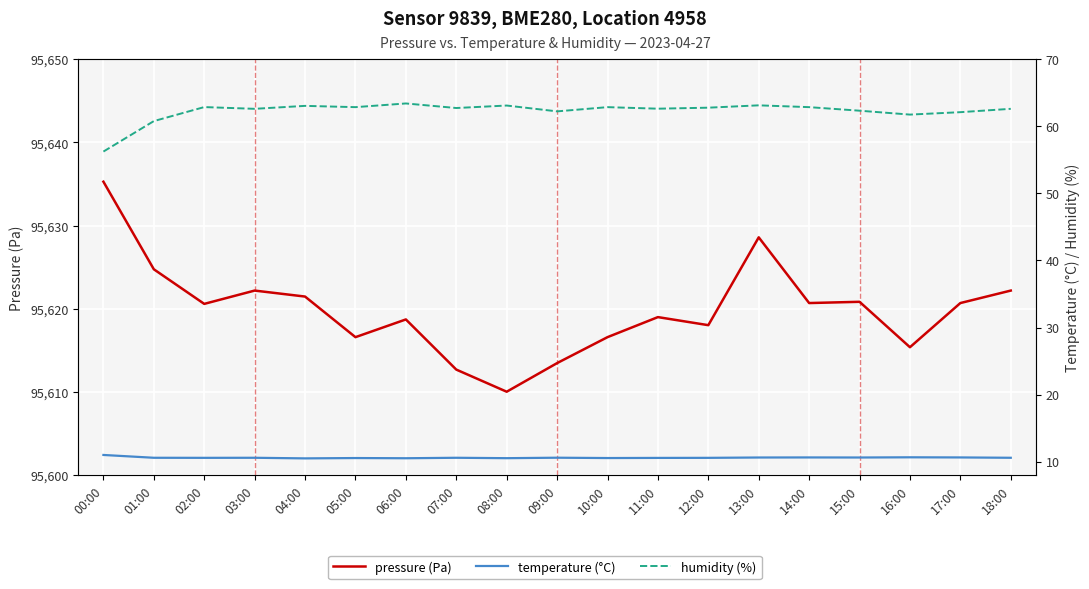

True or false: pressure and humidity cross at least once.

False